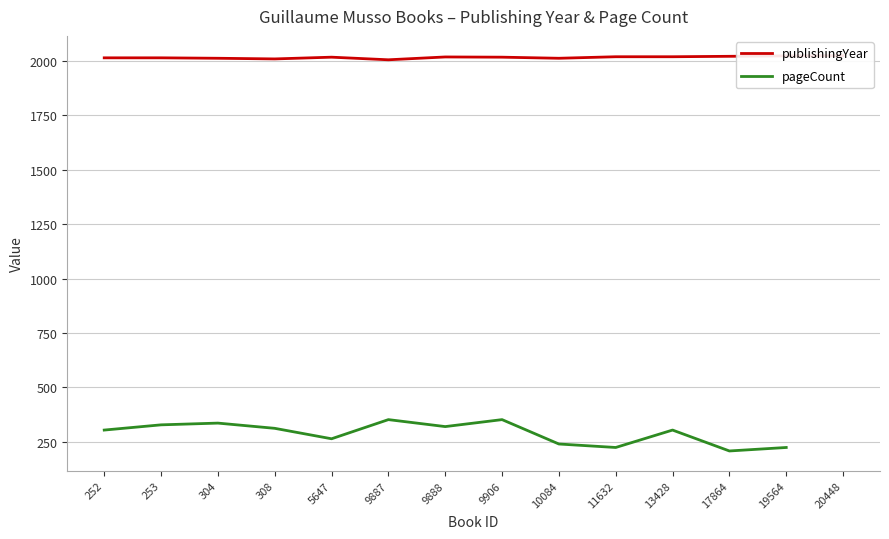

What is the sum of the values at 20448 and 308?

4033